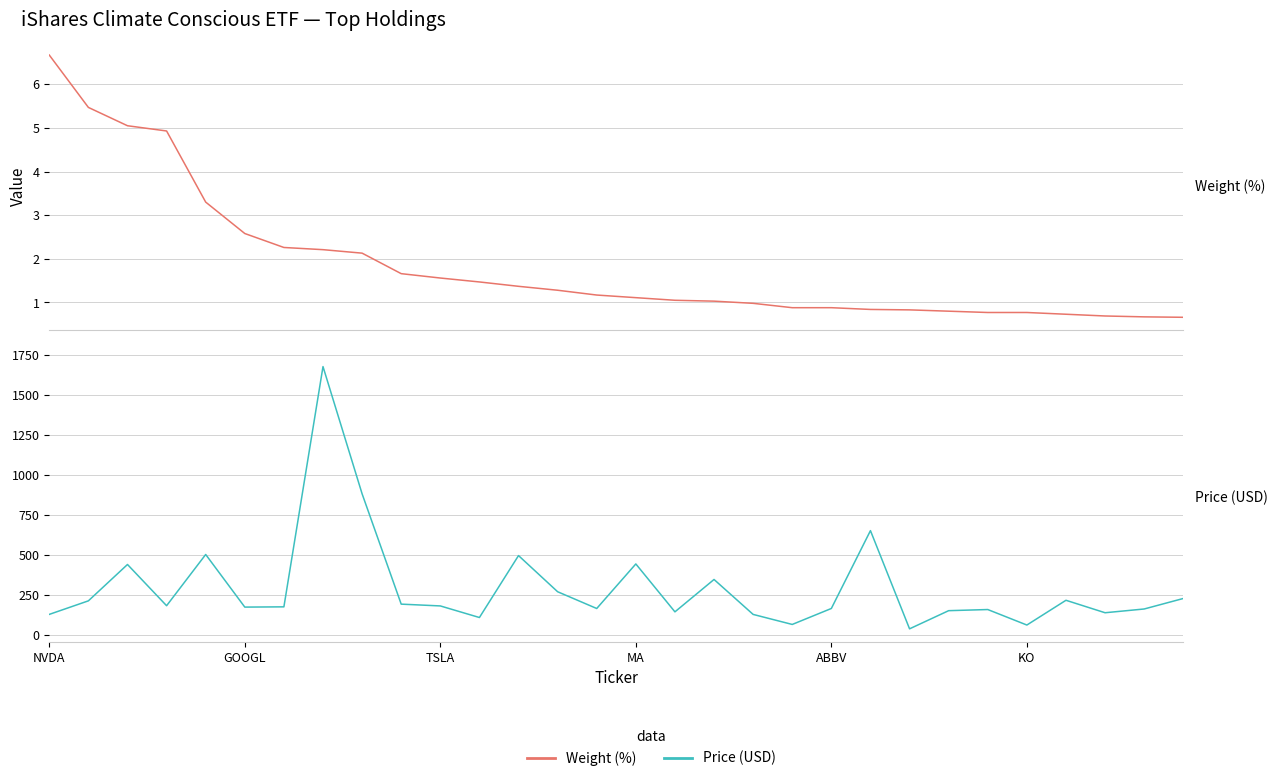

Does the chart display data point markers on the line(s)?

No